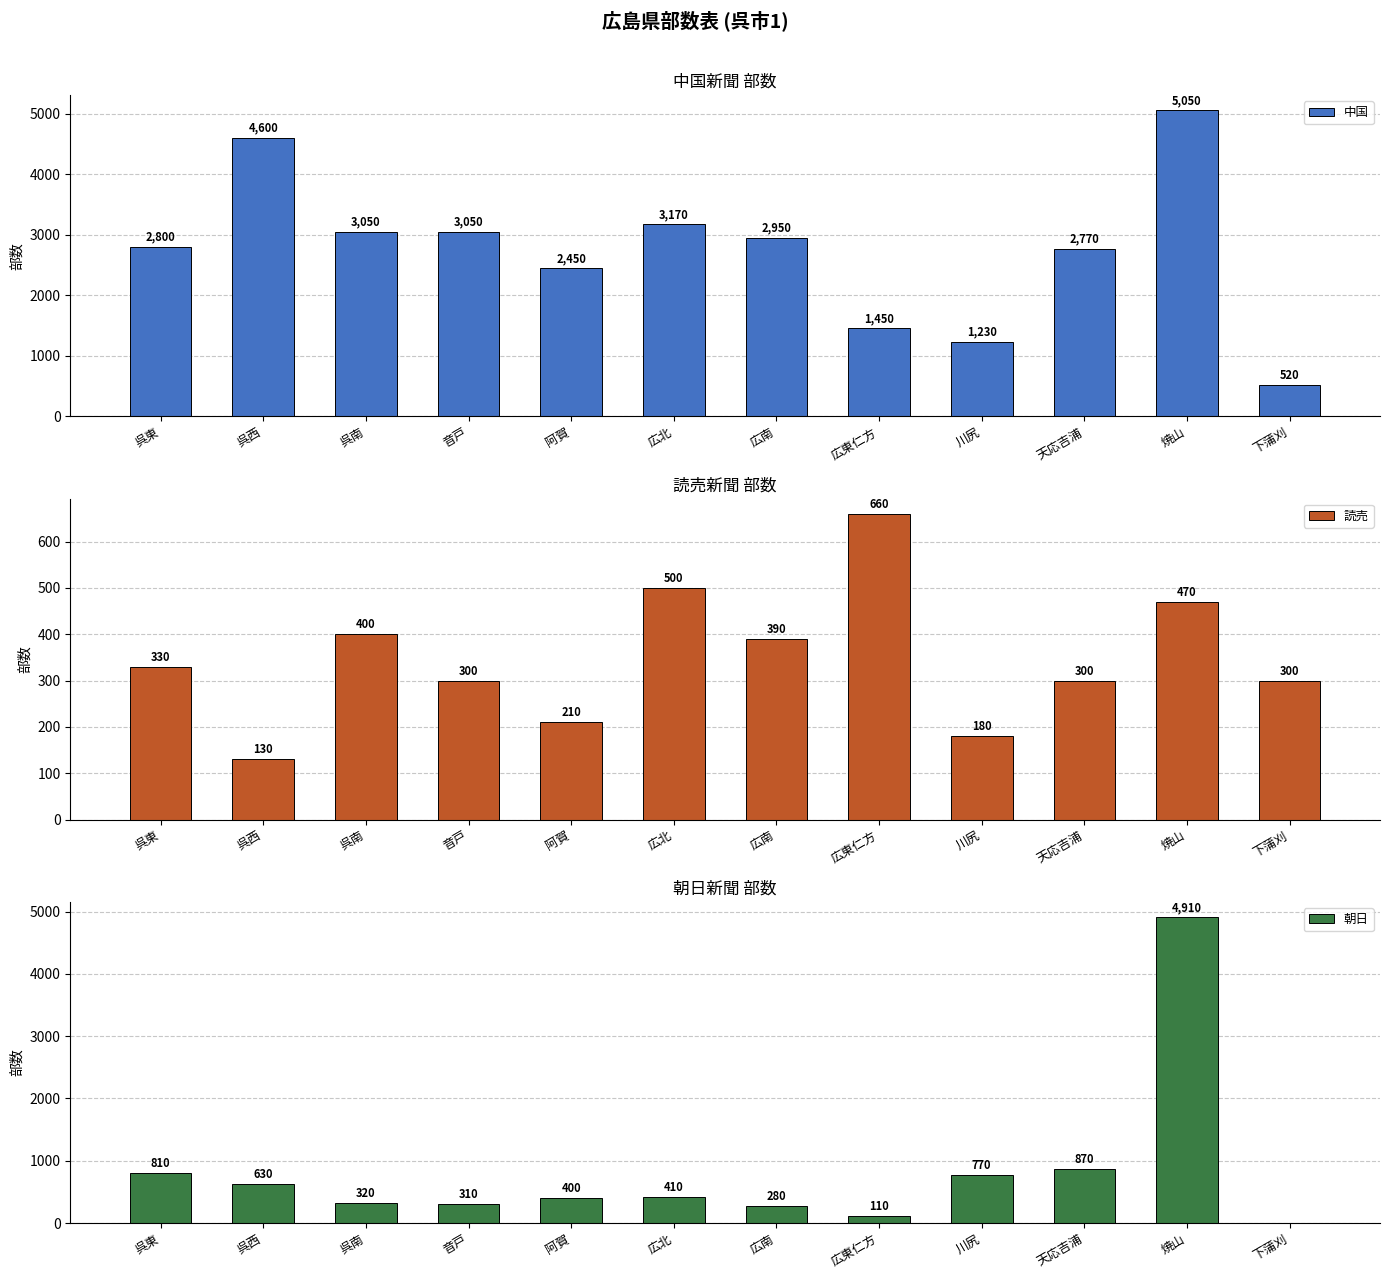

Read the 中国 value at 川尻, to the nearest 10.

1230